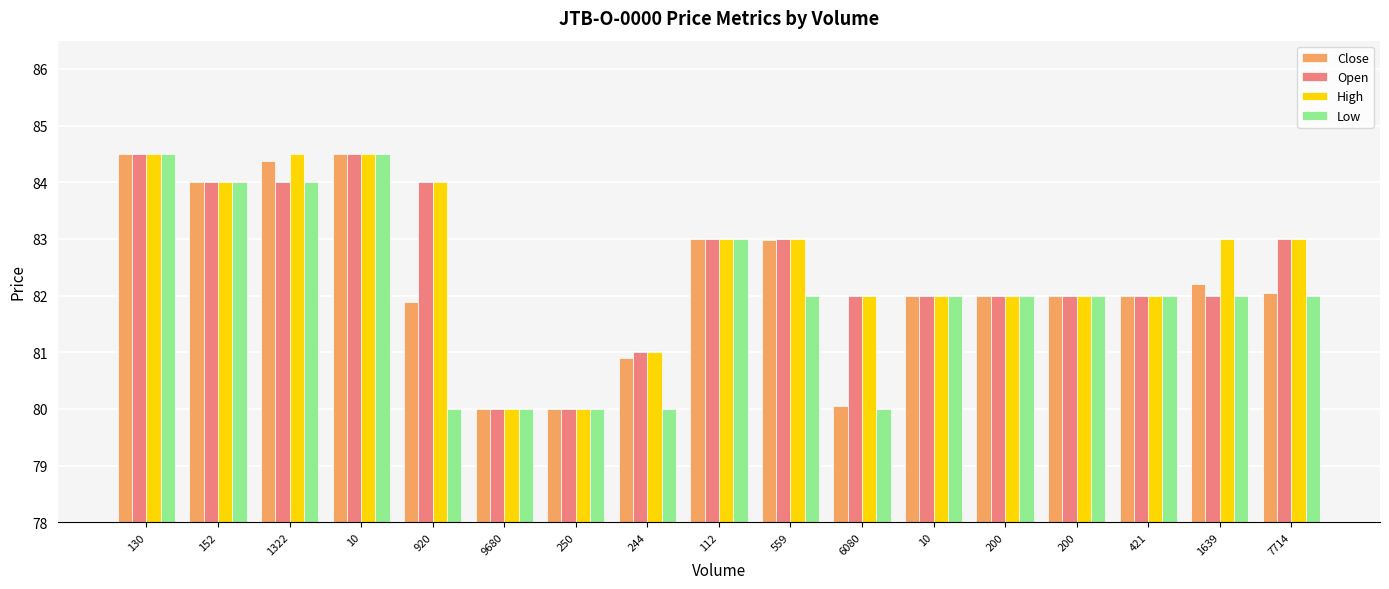

Count the number of data series in this chart.

4